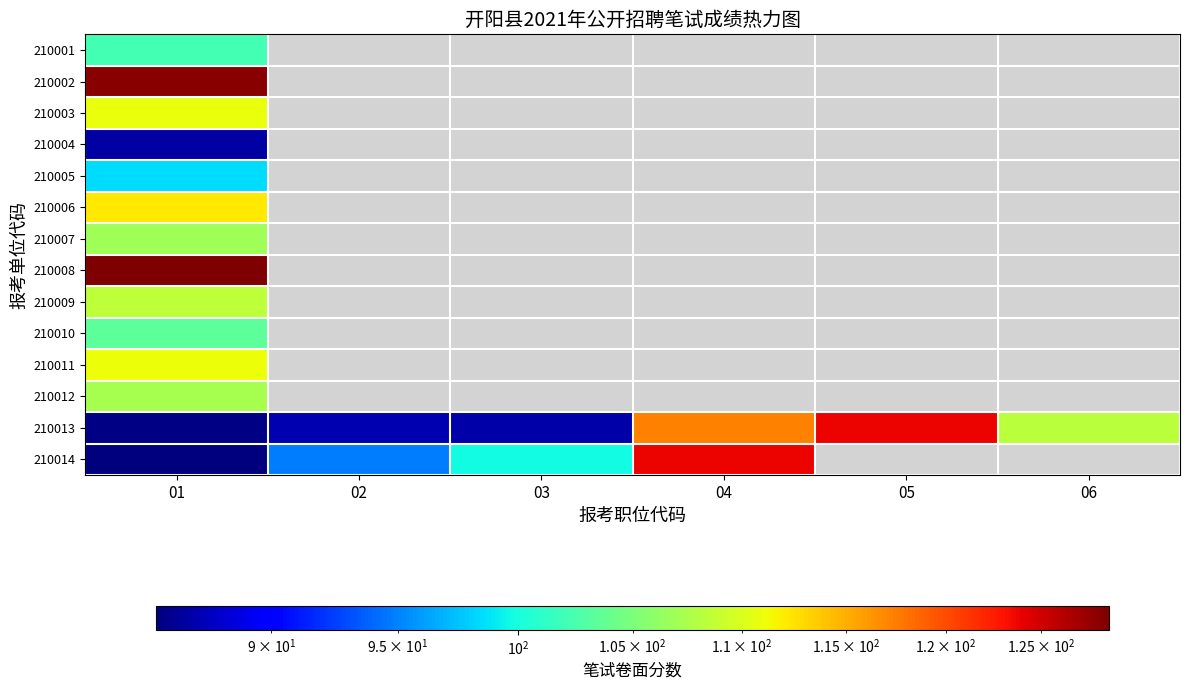

Between 01 and 04, which series saw the biggest shift?

210014